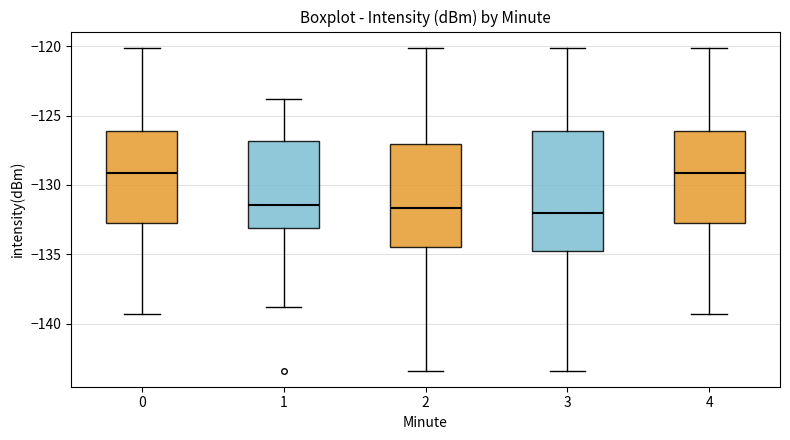

Reading left to right, read every box against the y-axis: the position of its median line, the range the box covers, and the ends of its whiskers. The values are not printed on the chart, so give them approximately, as read against the axis.

0: median -129.0, box -133.0 to -126.0, whiskers -139.5 to -120.0
1: median -131.5, box -133.0 to -127.0, whiskers -139.0 to -124.0
2: median -131.5, box -134.5 to -127.0, whiskers -143.5 to -120.0
3: median -132.0, box -135.0 to -126.0, whiskers -143.5 to -120.0
4: median -129.0, box -133.0 to -126.0, whiskers -139.5 to -120.0